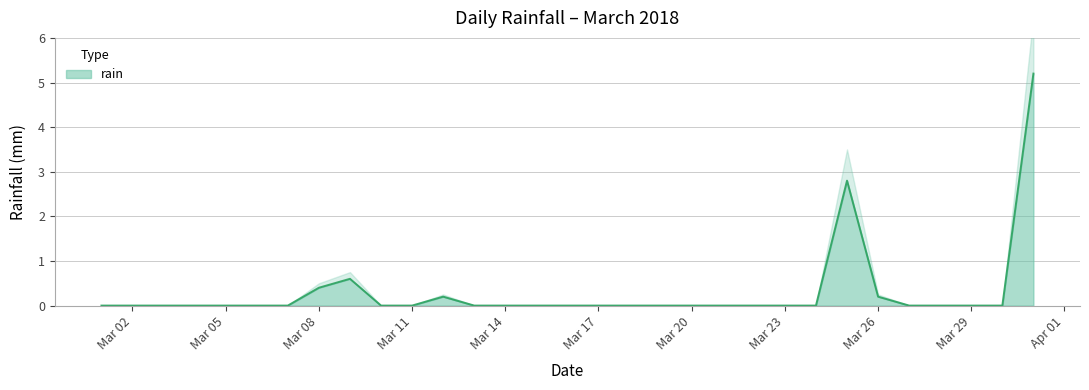

What is the average value?

0.3